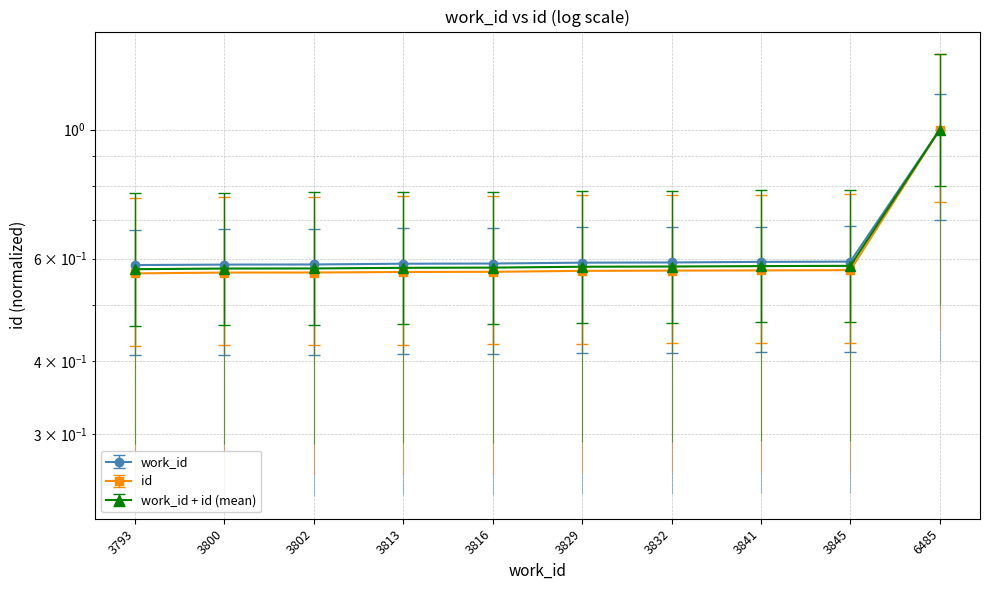

How many categories are shown in the chart?

10